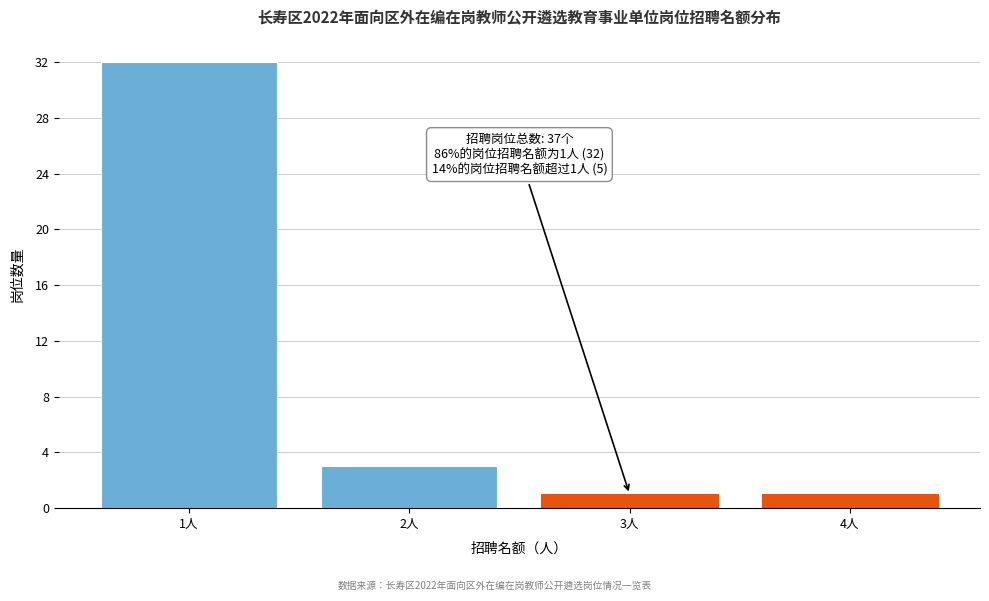

Reading left to right, list all the values displayed in this chart.

32	3	1	1